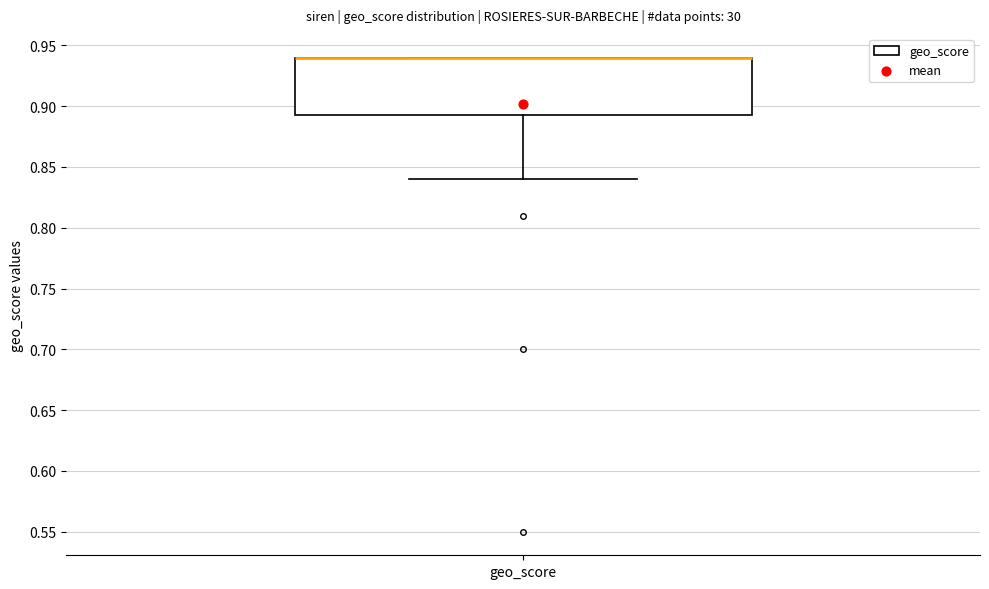

Read this box plot against the y-axis: the position of the median line, the range covered by the box, and the ends of both whiskers. The values are not printed on the chart, so give them approximately, as read against the axis.

median 0.940 (drawn on the box's upper edge), box 0.895 to 0.940, whiskers 0.840 to 0.940